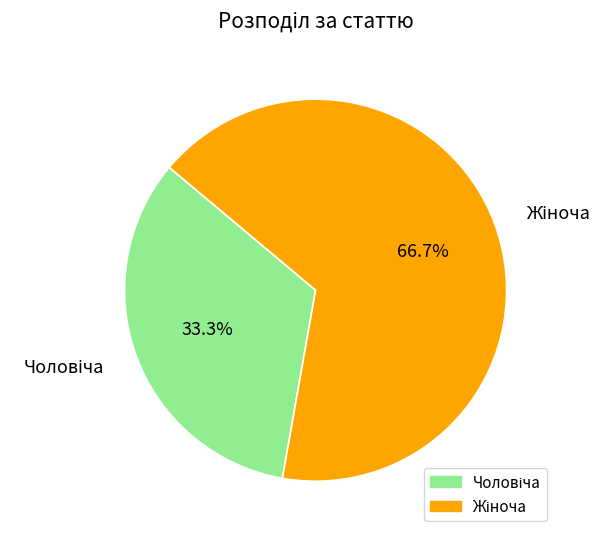

Is there a majority slice in this chart?

Yes